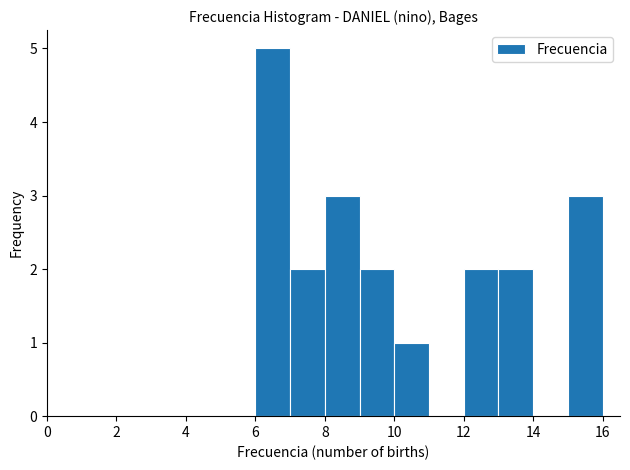

Which range on the x-axis has the tallest bar?

6 to 7